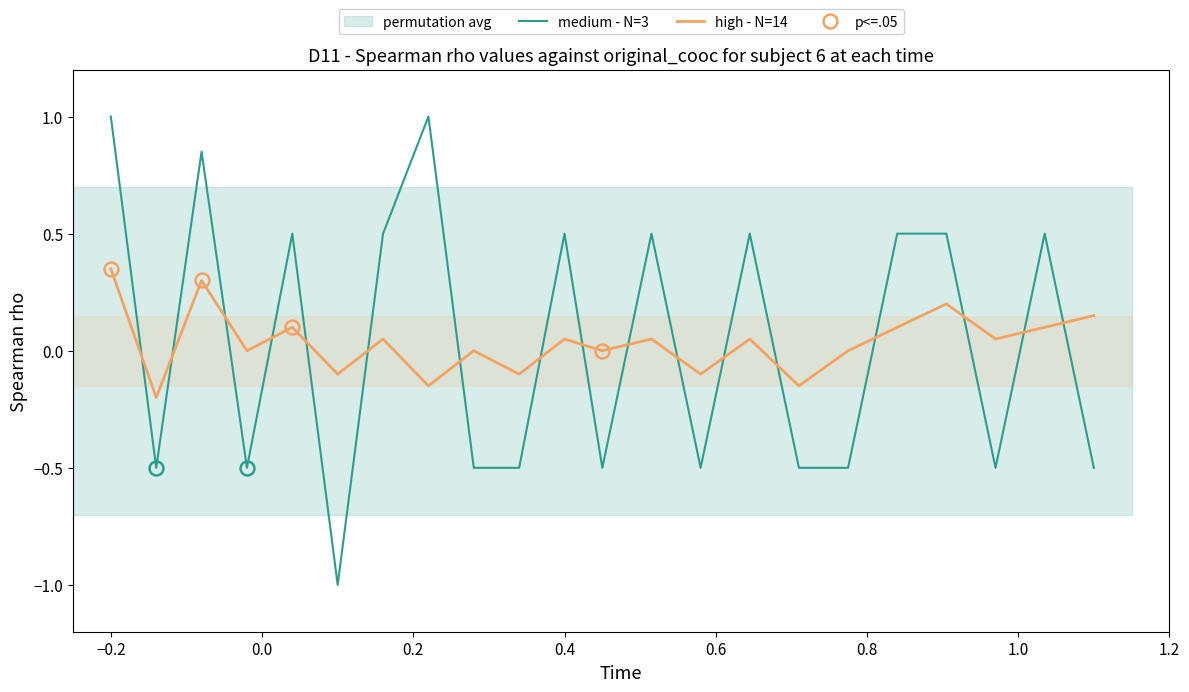

True or false: high - N=14 and medium - N=3 intersect in this chart.

True